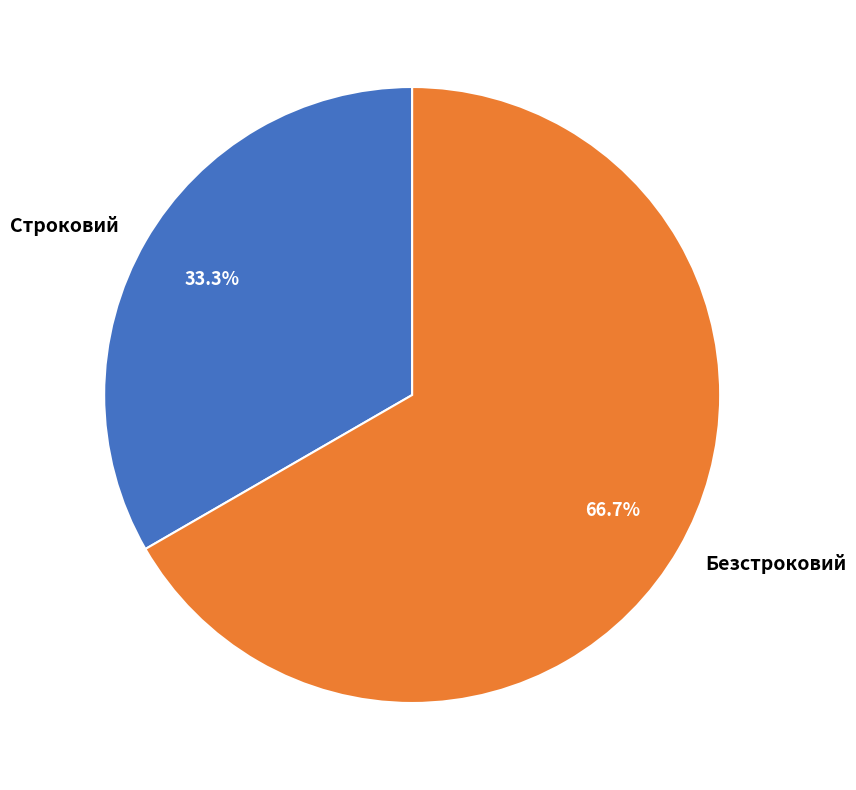

The Строковий slice represents 45% of the pie. True or false?

False